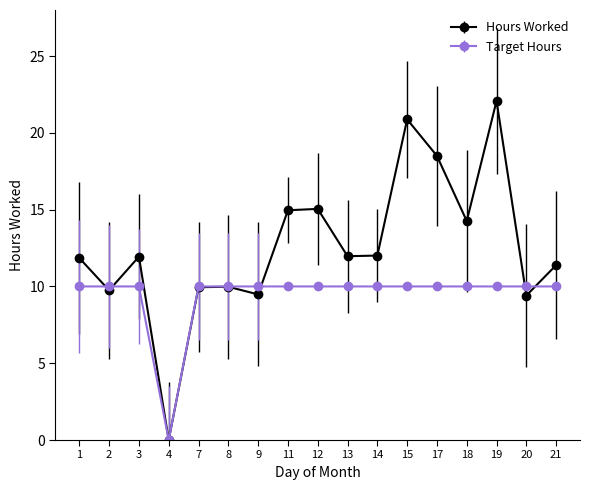

The value of Hours Worked at 4 is 0.0. True or false?

True